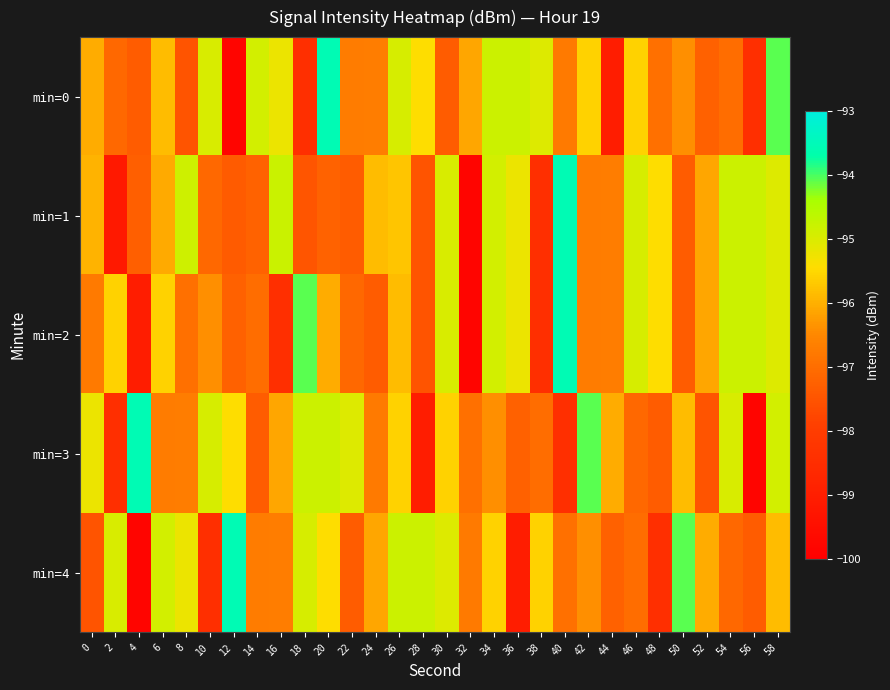

Reading left to right, extract all data points from this chart.

min=0: 0=-96.1	2=-97.1	4=-97.3	6=-95.9	8=-97.5	10=-95.0	12=-99.8	14=-94.9	16=-95.2	18=-98.4	20=-93.6	22=-96.7	24=-96.7	26=-94.9	28=-95.5	30=-97.3	32=-96.1	34=-94.8	36=-94.8	38=-95.0	40=-96.7	42=-95.6	44=-99.0	46=-95.6	48=-97.0	50=-96.4	52=-97.3	54=-97.0	56=-98.4	58=-94.1
min=1: 0=-96.0	2=-99.1	4=-97.3	6=-96.1	8=-94.8	10=-97.1	12=-97.4	14=-97.2	16=-94.8	18=-97.5	20=-97.2	22=-97.3	24=-95.9	26=-95.8	28=-97.5	30=-95.0	32=-99.8	34=-94.9	36=-95.2	38=-98.4	40=-93.6	42=-96.7	44=-96.7	46=-94.9	48=-95.5	50=-97.3	52=-96.1	54=-94.8	56=-94.8	58=-95.0
min=2: 0=-96.7	2=-95.6	4=-99.0	6=-95.6	8=-97.0	10=-96.4	12=-97.3	14=-97.0	16=-98.4	18=-94.1	20=-96.1	22=-97.1	24=-97.3	26=-95.9	28=-97.5	30=-95.0	32=-99.8	34=-94.9	36=-95.2	38=-98.4	40=-93.6	42=-96.7	44=-96.7	46=-94.9	48=-95.5	50=-97.3	52=-96.1	54=-94.8	56=-94.8	58=-95.0
min=3: 0=-95.2	2=-98.4	4=-93.6	6=-96.7	8=-96.7	10=-94.9	12=-95.5	14=-97.3	16=-96.1	18=-94.8	20=-94.8	22=-95.0	24=-96.7	26=-95.6	28=-99.0	30=-95.6	32=-97.0	34=-96.4	36=-97.3	38=-97.0	40=-98.4	42=-94.1	44=-96.1	46=-97.1	48=-97.3	50=-95.9	52=-97.5	54=-95.0	56=-99.8	58=-94.9
min=4: 0=-97.5	2=-95.0	4=-99.8	6=-94.9	8=-95.2	10=-98.4	12=-93.6	14=-96.7	16=-96.7	18=-94.9	20=-95.5	22=-97.3	24=-96.1	26=-94.8	28=-94.8	30=-95.0	32=-96.7	34=-95.6	36=-99.0	38=-95.6	40=-97.0	42=-96.4	44=-97.3	46=-97.0	48=-98.4	50=-94.1	52=-96.1	54=-97.1	56=-97.3	58=-95.9